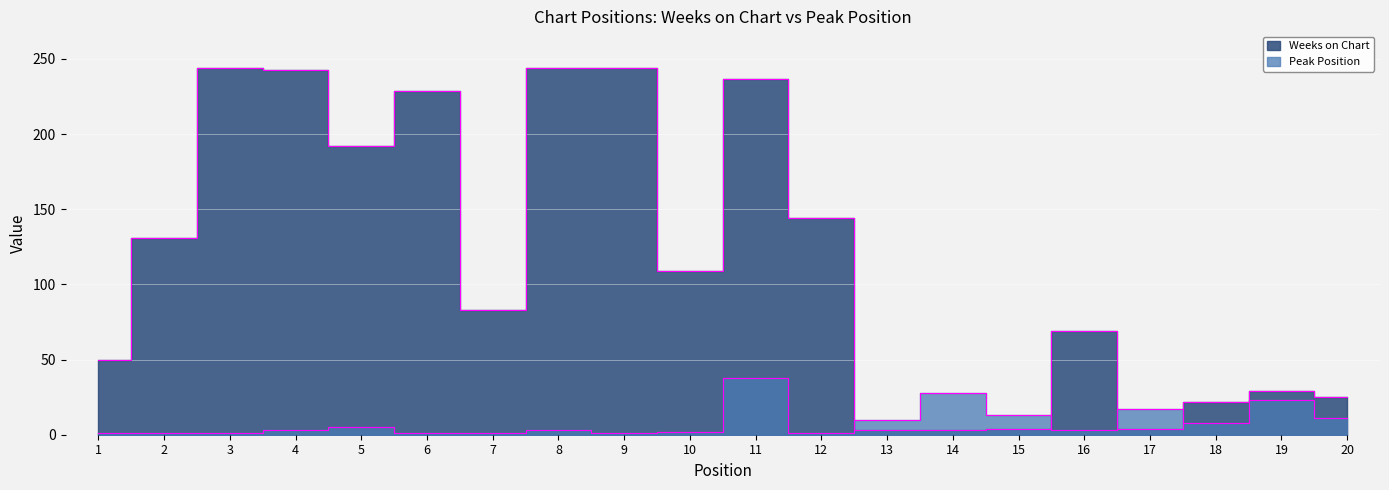

Is it true that Peak Position equals 3 at 8?

True